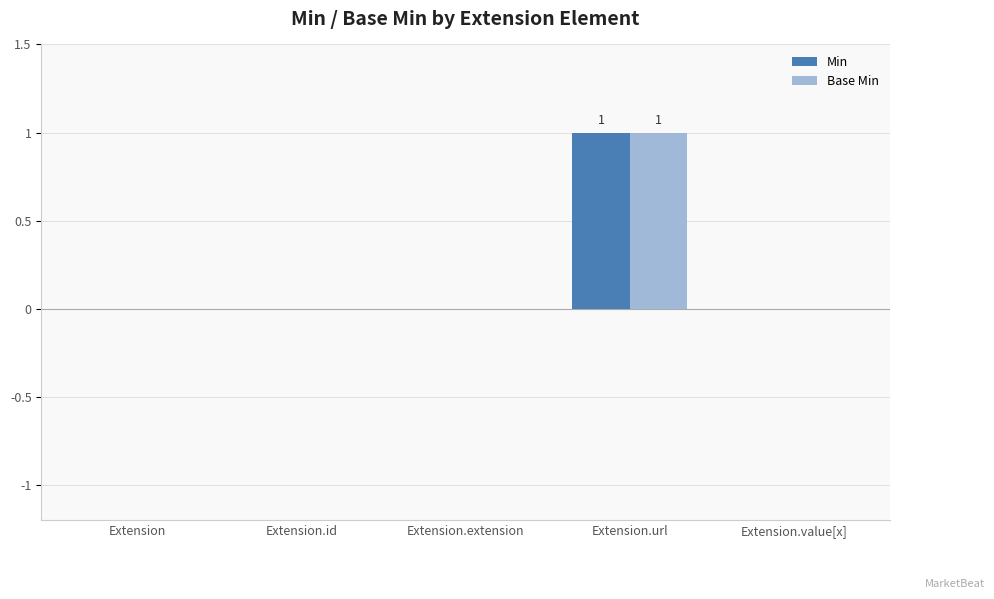

How many series are shown in this chart?

2